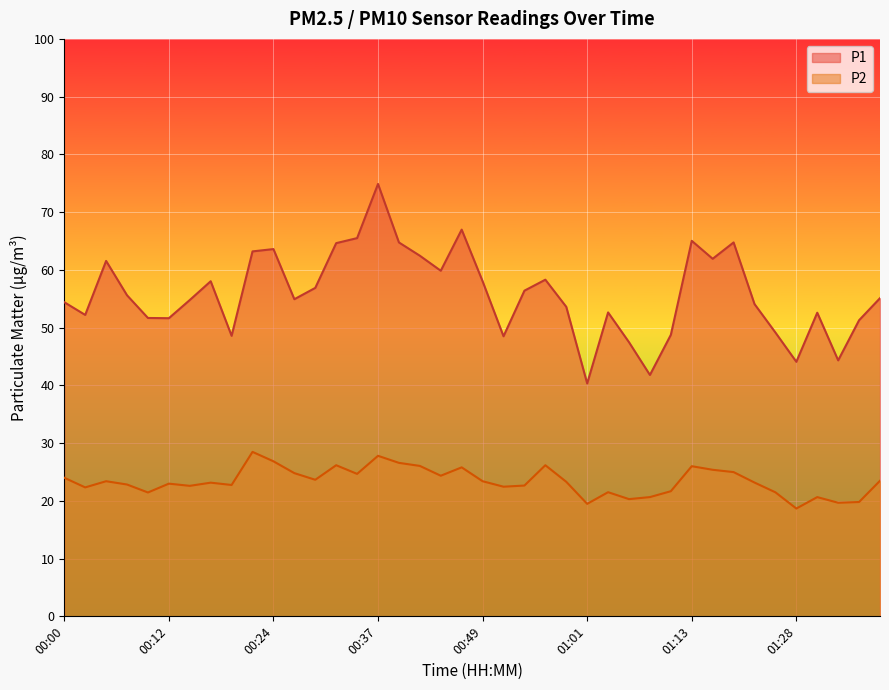

The value of P1 at 01:06 is 47.5. True or false?

True